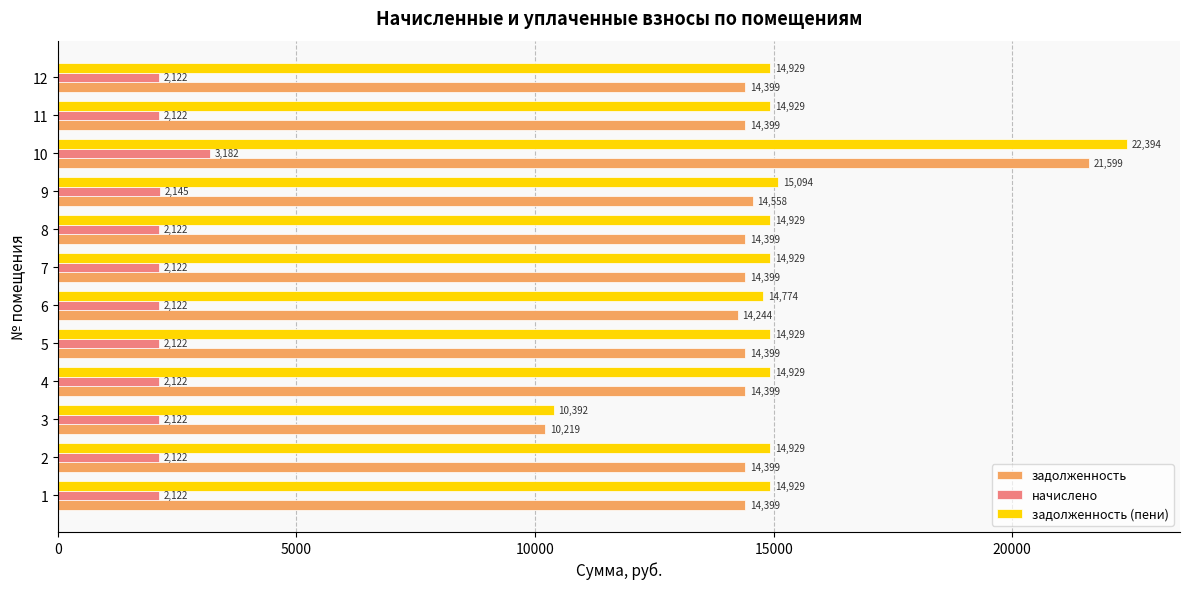

At which label does задолженность reach its peak?

10